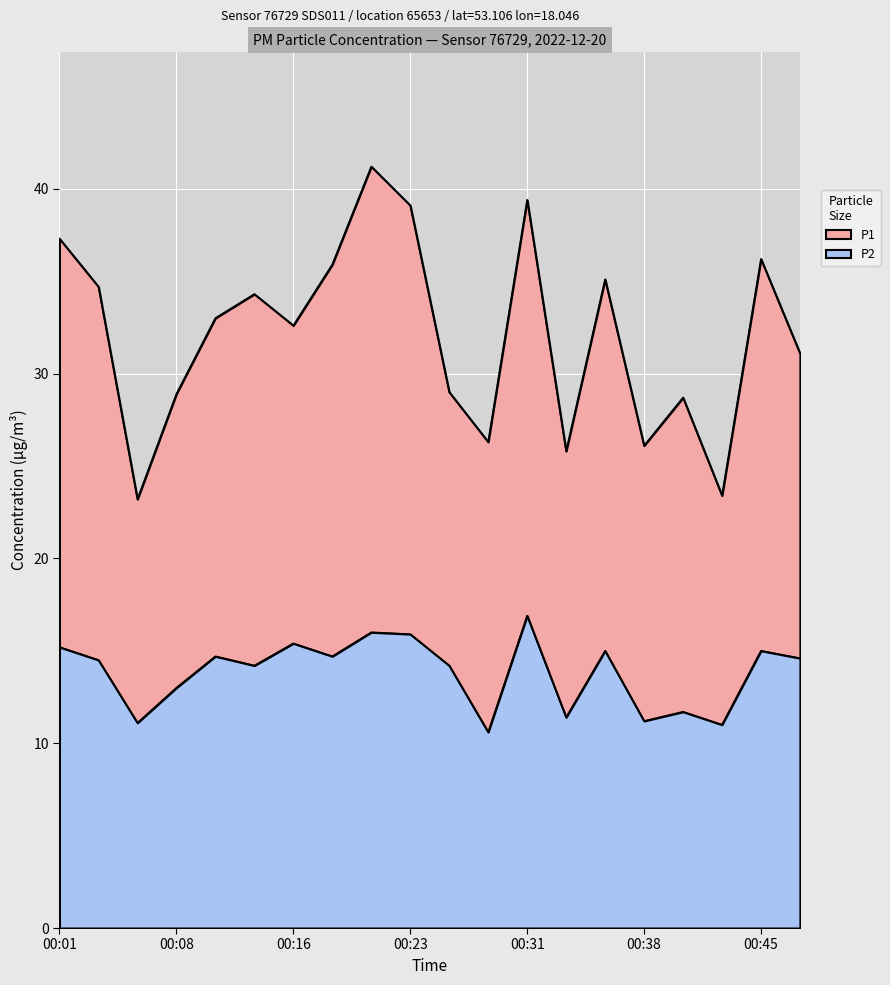

What is the difference between the second highest and second lowest values in the P2 series?

5.0